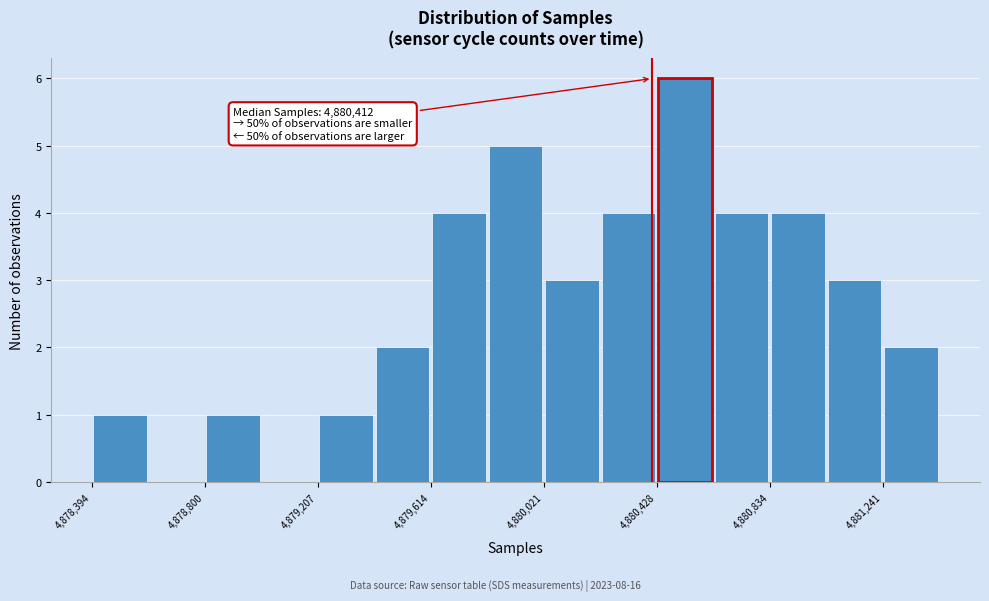

Which range on the x-axis has the tallest bar?

4880450 to 4880650